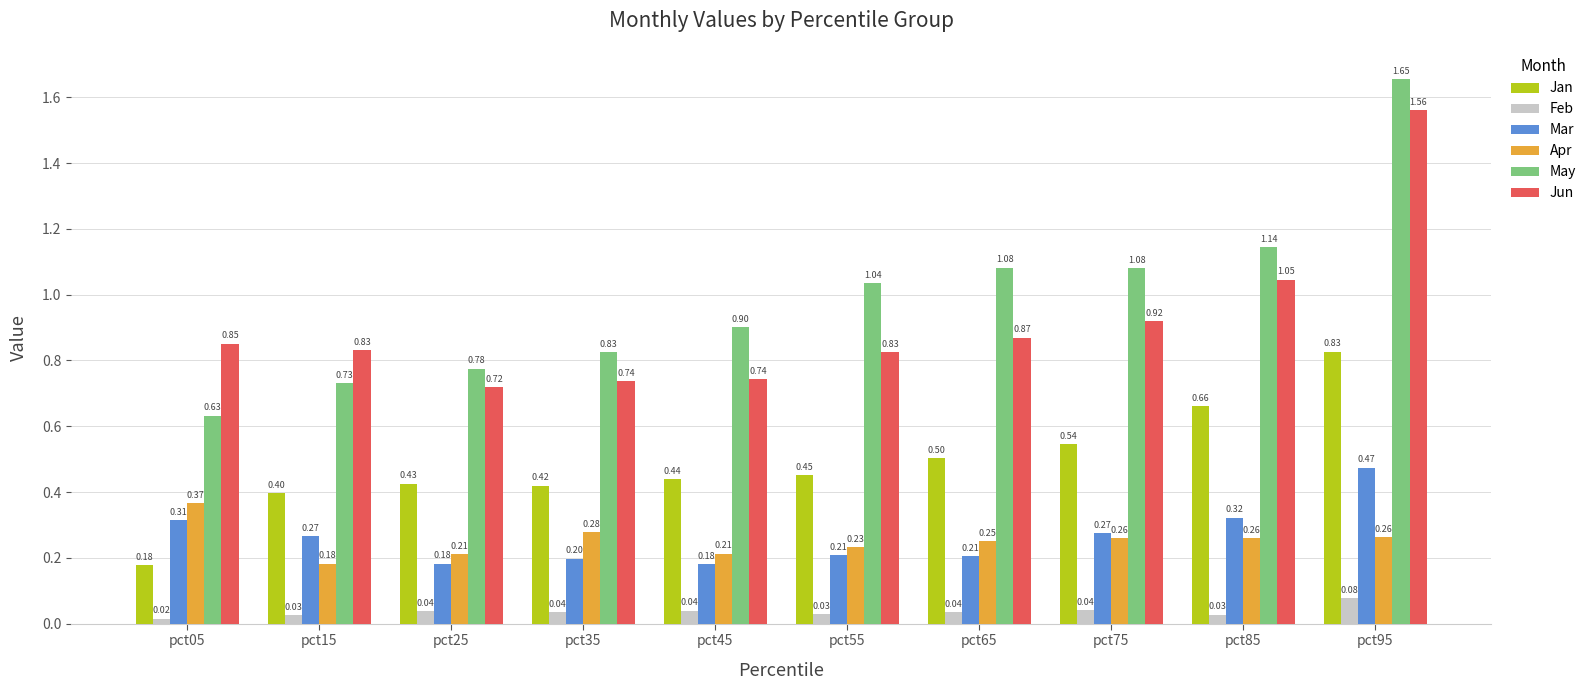

List the series in order of their peak value, highest first.

May, Jun, Jan, Mar, Apr, Feb